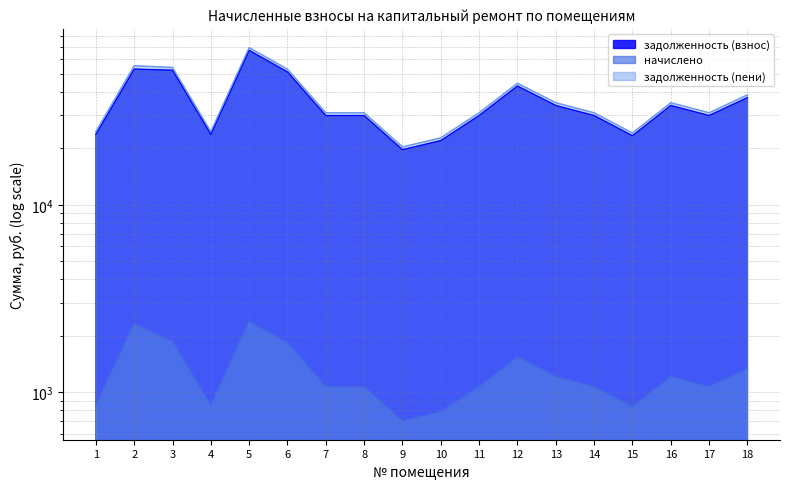

Reading left to right, list all the values displayed in this chart.

задолженность (взнос): 23767.6	53030.6	52328.6	23767.6	66808.9	51230.2	29959.2	29959.2	19673.3	22020.0	29959.2	43091.3	33904.0	29959.2	23368.1	33904.0	29959.2	37349.0
начислено: 845.4	2308.8	1861.3	845.4	2376.3	1822.2	1065.6	1065.6	699.8	783.2	1065.6	1532.7	1205.9	1065.6	831.2	1205.9	1065.6	1328.5
задолженность (пени): 24612.9	55339.4	54189.9	24612.9	69185.2	53052.3	31024.8	31024.8	20373.0	22803.2	31024.8	44624.0	35109.9	31024.8	24199.3	35109.9	31024.8	38677.5